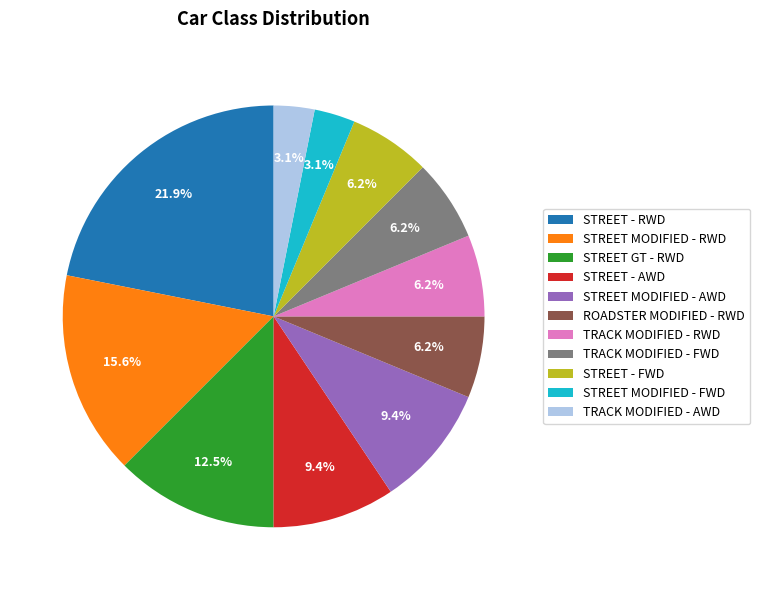

To the nearest percent, what is the combined percentage of STREET MODIFIED - AWD and STREET - RWD?

31%